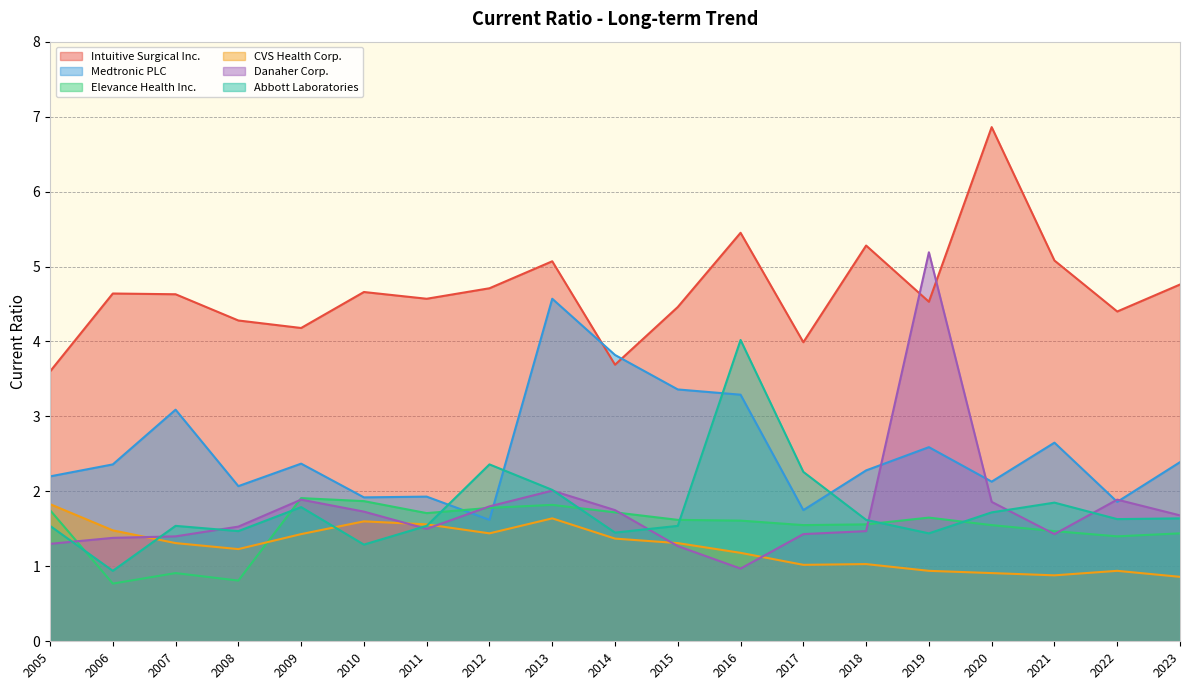

At which label is Elevance Health Inc. closest to 1?

2007